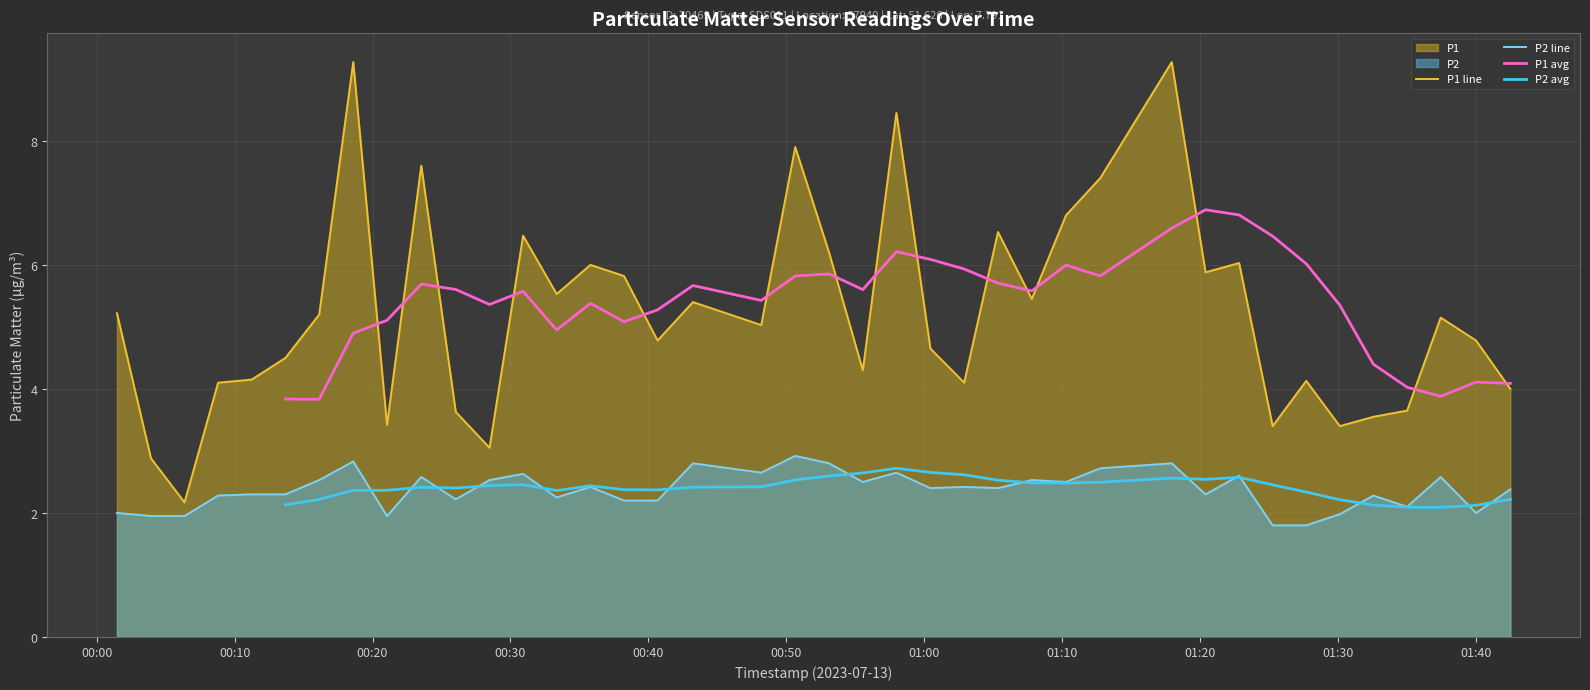

True or false: P1 line and P2 line cross at least once.

False